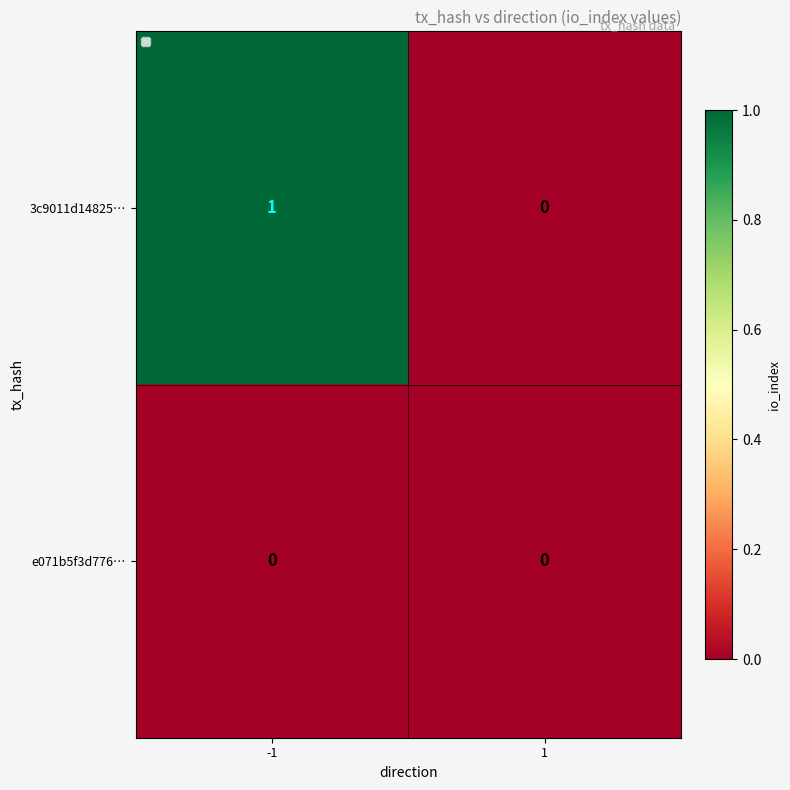

Which series has the largest total across all categories?

3c9011d14825…